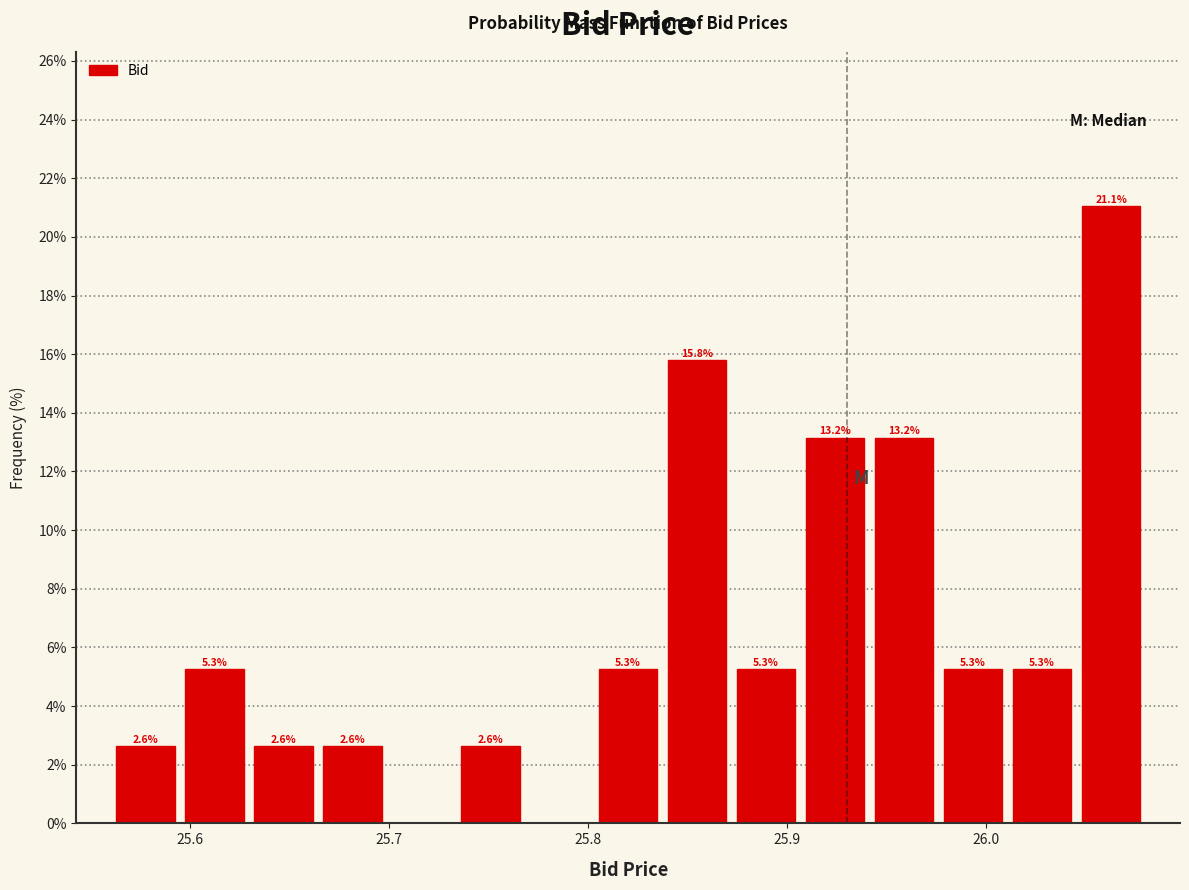

Around what value on the x-axis is the tallest bar? Give the approximate position of its centre, as read against the axis.

26.06